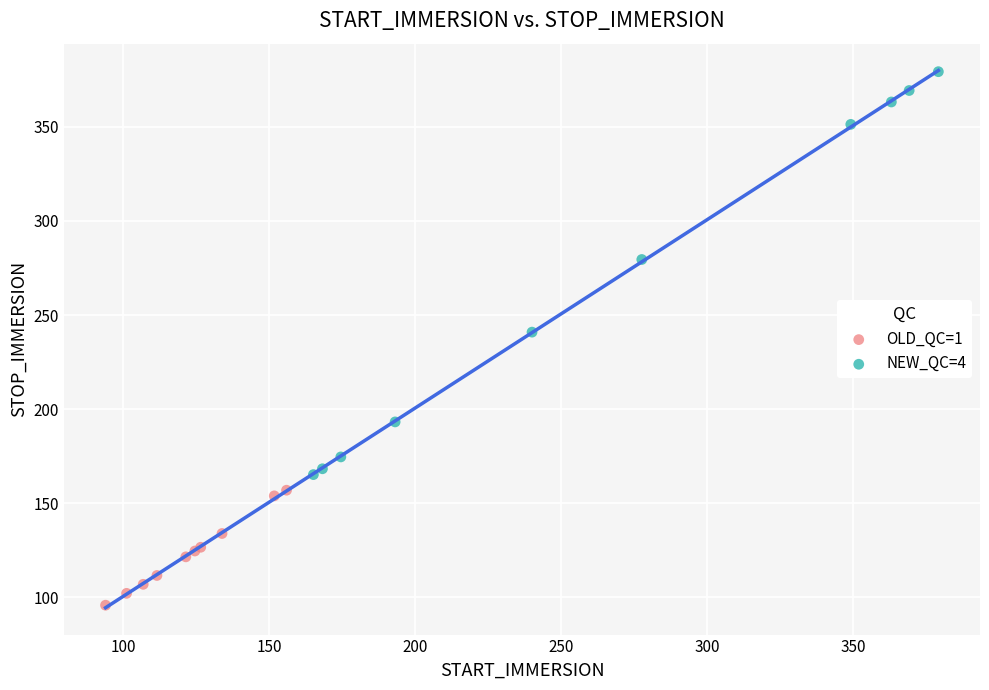

Which series contains the lowest Y value?

OLD_QC=1